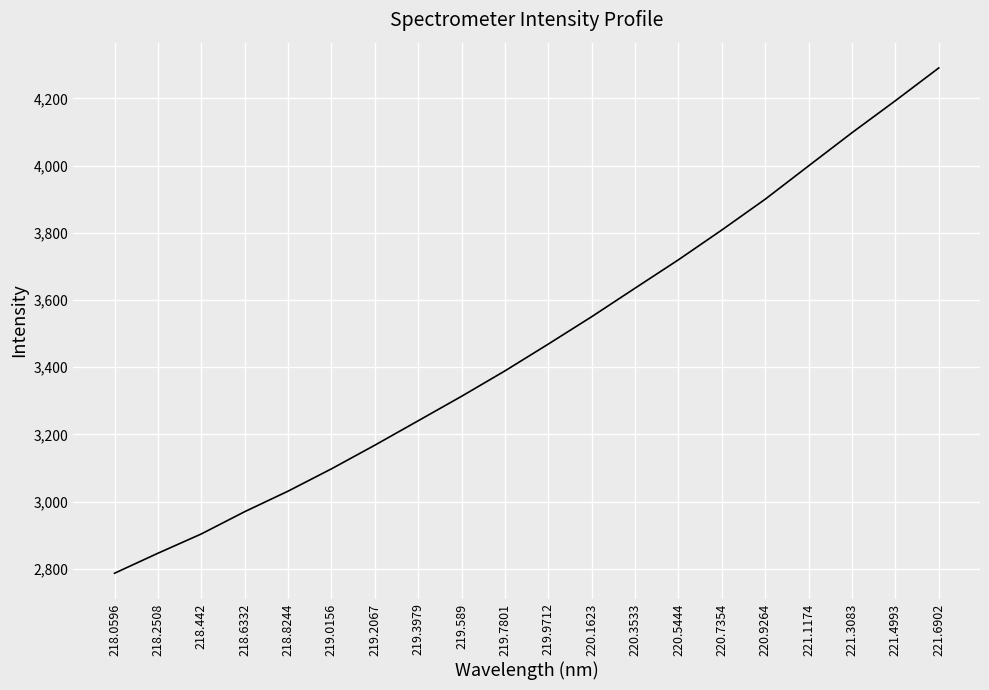

Rank the categories by value from highest to lowest.

221.6902, 221.4993, 221.3083, 221.1174, 220.9264, 220.7354, 220.5444, 220.3533, 220.1623, 219.9712, 219.7801, 219.589, 219.3979, 219.2067, 219.0156, 218.8244, 218.6332, 218.442, 218.2508, 218.0596